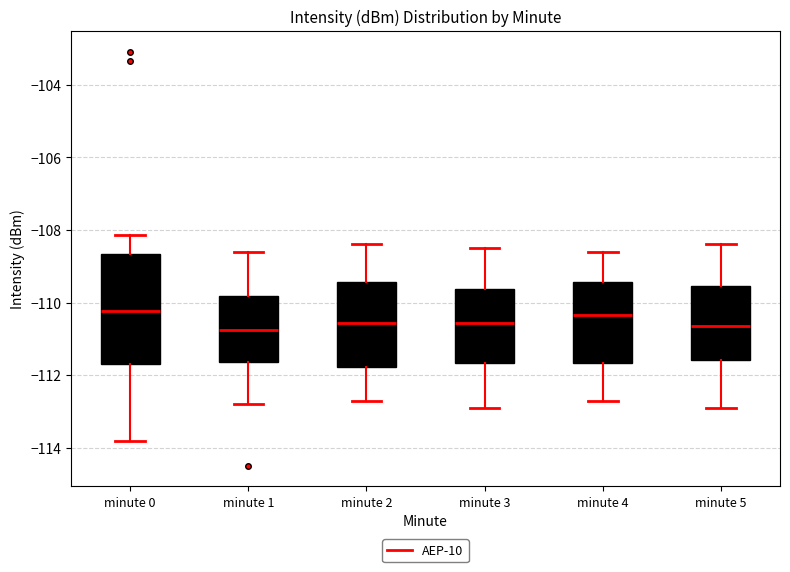

Reading left to right, transcribe this box plot: for each box, give where its median line is, the range the box spans, and where its two whiskers end, as read against the y-axis. The values are not printed on the chart, so give them approximately, as read against the axis.

minute 0: median -110.2, box -111.6 to -108.6, whiskers -113.8 to -108.2
minute 1: median -110.8, box -111.6 to -109.8, whiskers -112.8 to -108.6
minute 2: median -110.6, box -111.8 to -109.4, whiskers -112.6 to -108.4
minute 3: median -110.6, box -111.6 to -109.6, whiskers -112.8 to -108.4
minute 4: median -110.4, box -111.6 to -109.4, whiskers -112.6 to -108.6
minute 5: median -110.6, box -111.6 to -109.6, whiskers -112.8 to -108.4